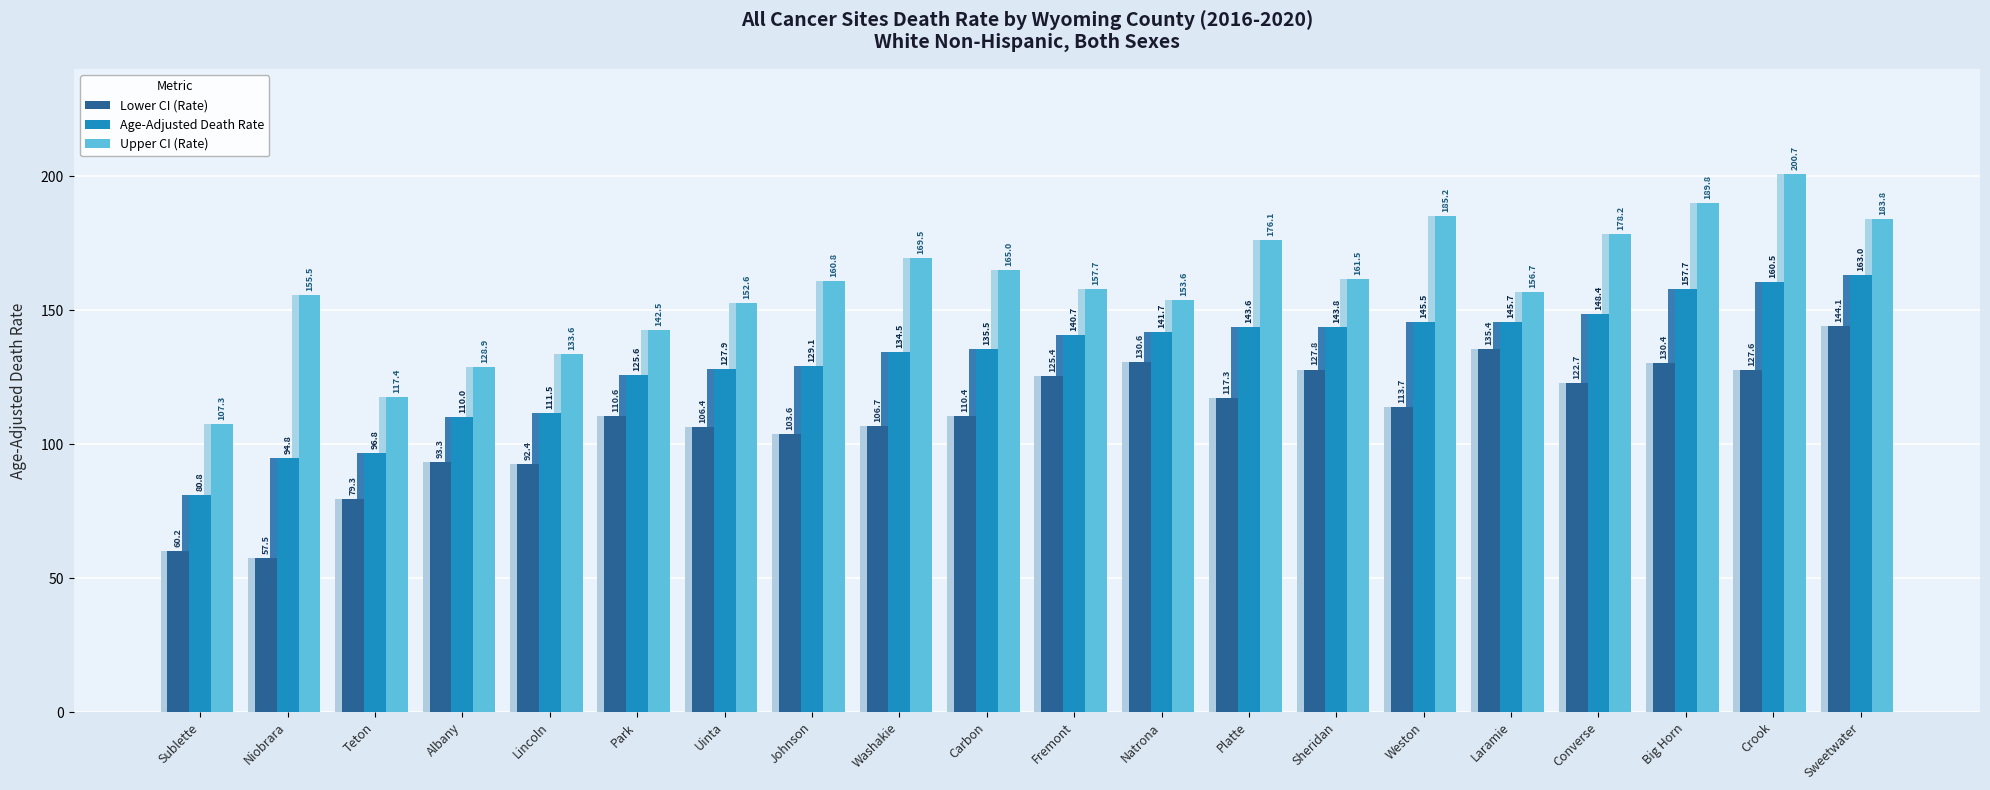

How many series are shown in this chart?

3